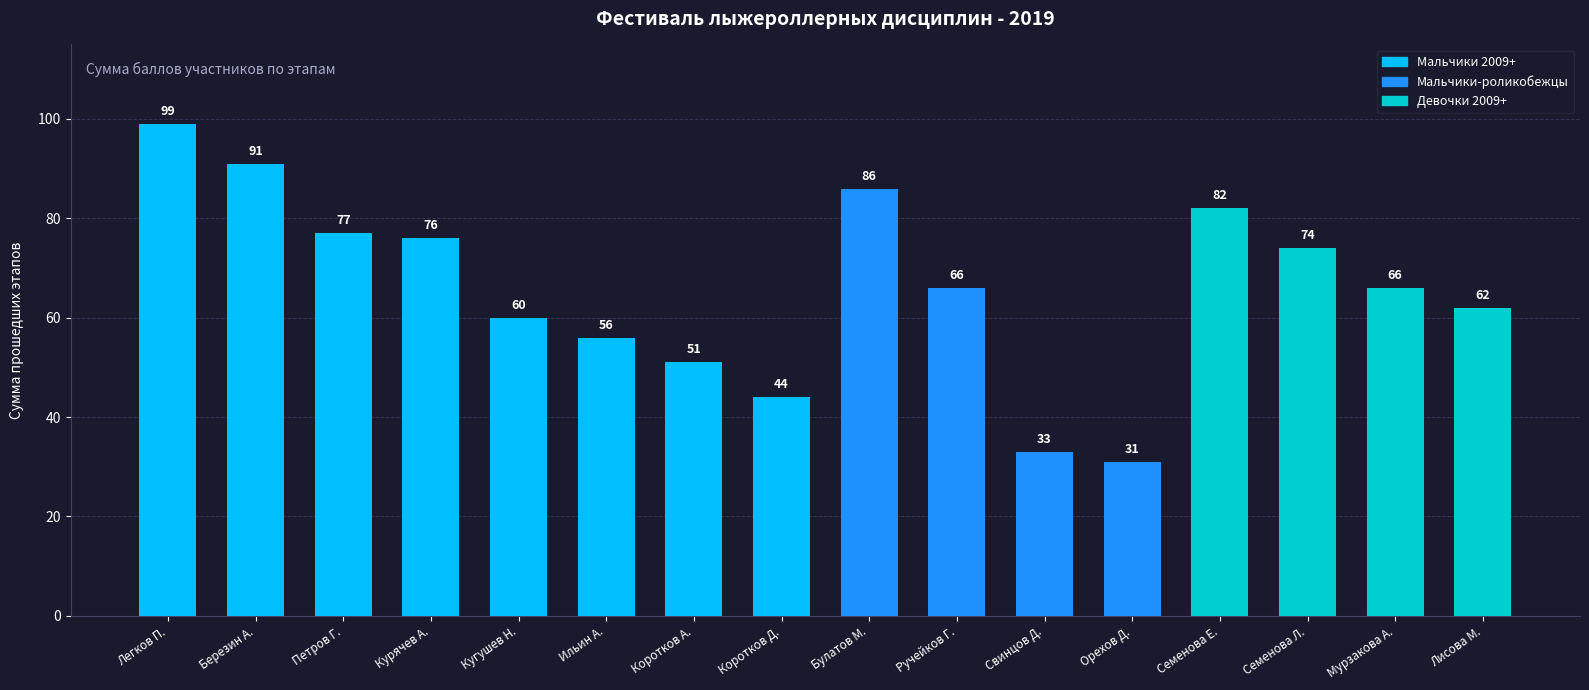

The chart shows a value of 56 at Ильин А.. True or false?

True